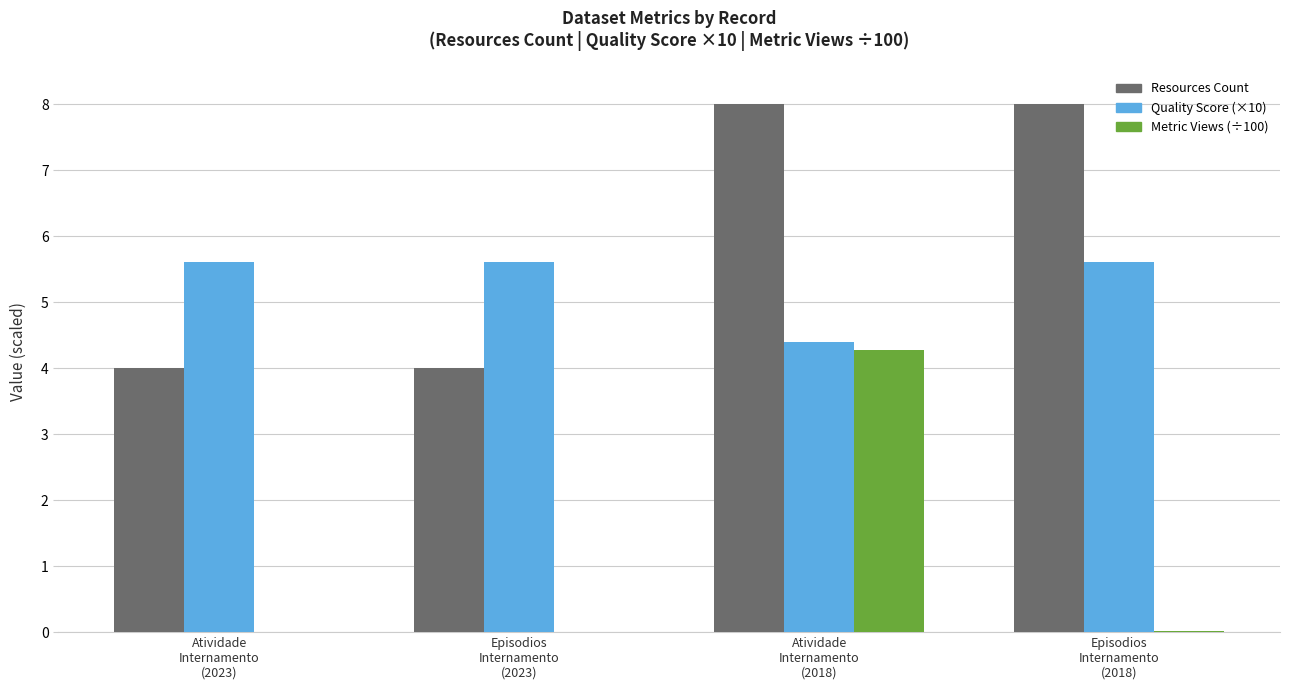

Which series has the largest total across all categories?

Resources Count